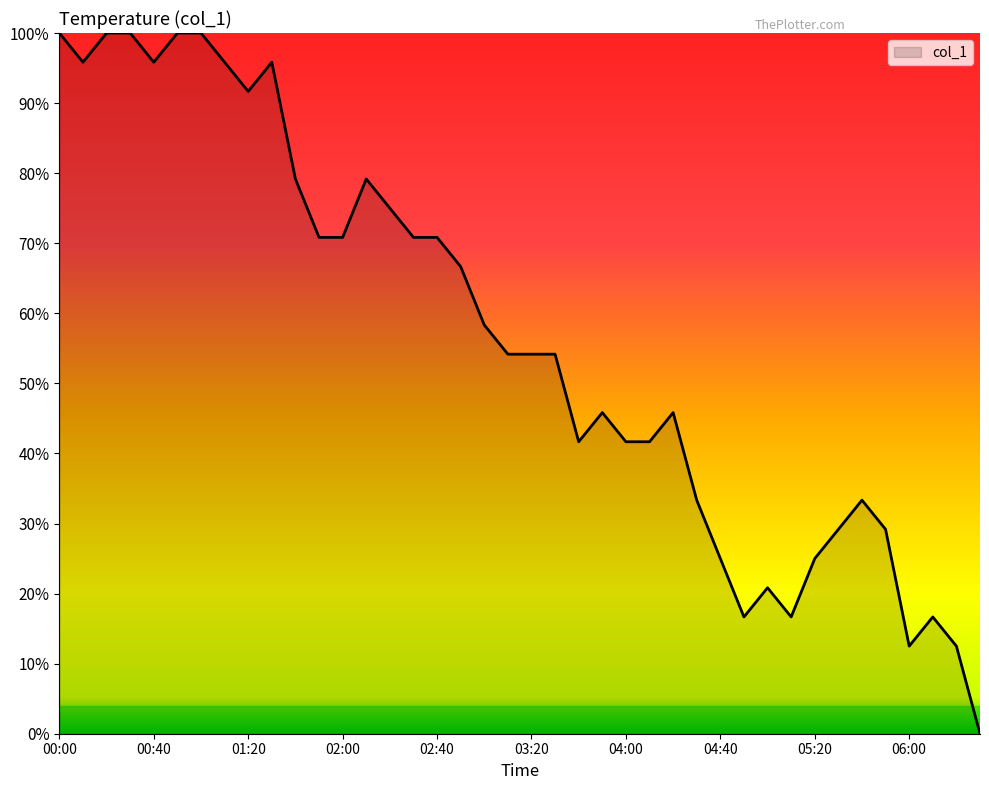

What is the sum of all values?

2266.7